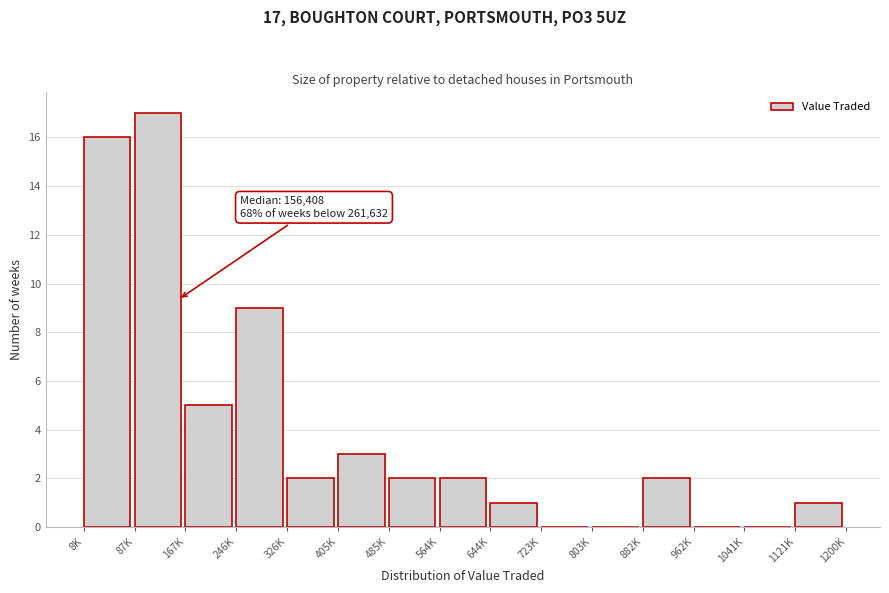

Reading left to right, transcribe all the data shown in this chart.

8K=16	87K=17	167K=5	246K=9	326K=2	405K=3	485K=2	564K=2	644K=1	723K=0	803K=0	882K=2	962K=0	1041K=0	1121K=1